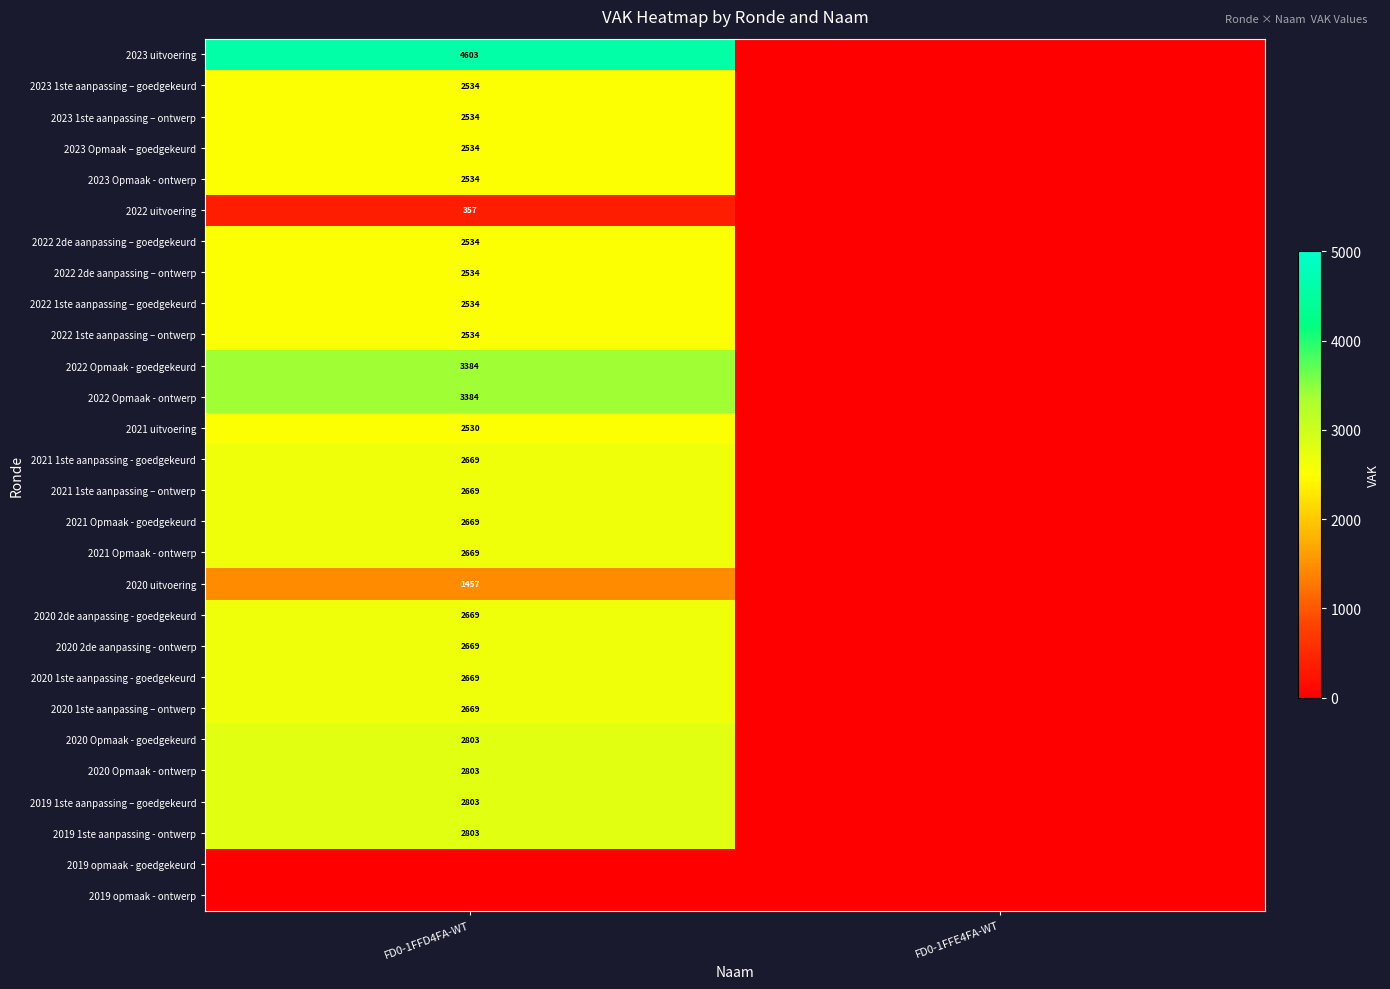

Is it true that 2021 Opmaak - goedgekeurd equals 690 at FD0-1FFD4FA-WT?

False